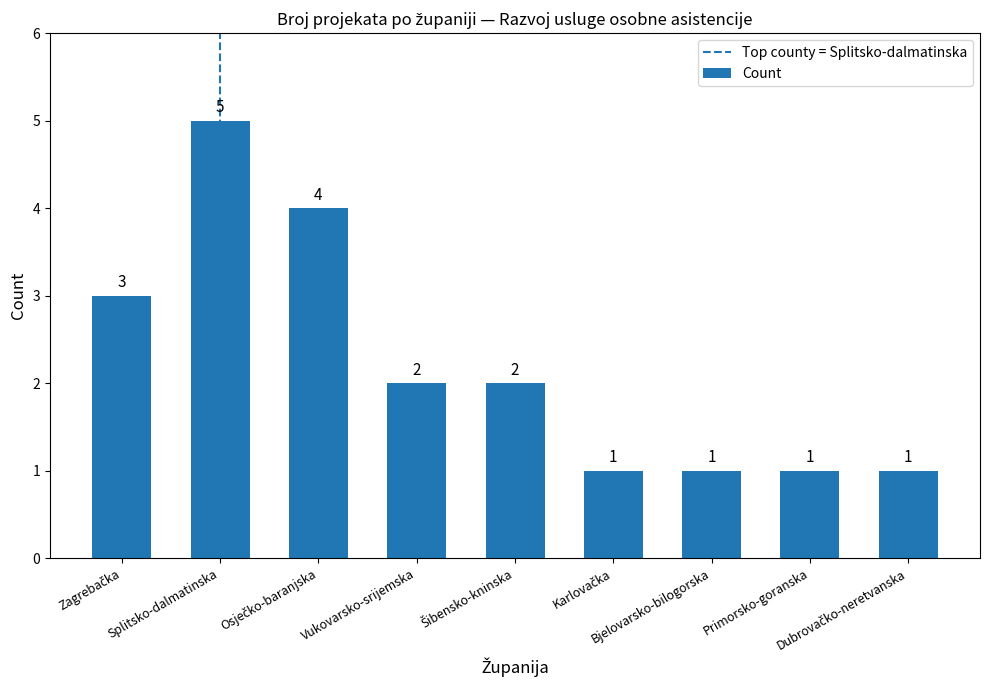

What is the sum of all values?

20